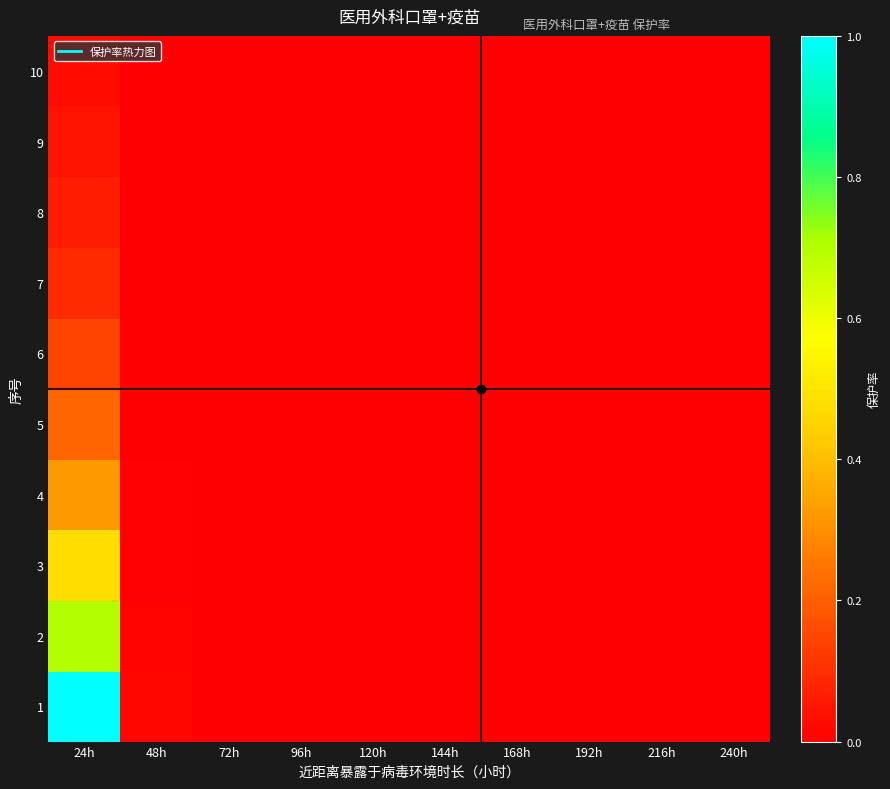

Reading left to right, list all the values displayed in this chart.

1: 24h=1.0	48h=0.0	72h=0.0	96h=0.0	120h=0.0	144h=0.0	168h=0.0	192h=0.0	216h=0.0	240h=0.0
2: 24h=0.7	48h=0.0	72h=0.0	96h=0.0	120h=0.0	144h=0.0	168h=0.0	192h=0.0	216h=0.0	240h=0.0
3: 24h=0.5	48h=0.0	72h=0.0	96h=0.0	120h=0.0	144h=0.0	168h=0.0	192h=0.0	216h=0.0	240h=0.0
4: 24h=0.3	48h=0.0	72h=0.0	96h=0.0	120h=0.0	144h=0.0	168h=0.0	192h=0.0	216h=0.0	240h=0.0
5: 24h=0.2	48h=0.0	72h=0.0	96h=0.0	120h=0.0	144h=0.0	168h=0.0	192h=0.0	216h=0.0	240h=0.0
6: 24h=0.1	48h=0.0	72h=0.0	96h=0.0	120h=0.0	144h=0.0	168h=0.0	192h=0.0	216h=0.0	240h=0.0
7: 24h=0.1	48h=0.0	72h=0.0	96h=0.0	120h=0.0	144h=0.0	168h=0.0	192h=0.0	216h=0.0	240h=0.0
8: 24h=0.1	48h=0.0	72h=0.0	96h=0.0	120h=0.0	144h=0.0	168h=0.0	192h=0.0	216h=0.0	240h=0.0
9: 24h=0.0	48h=0.0	72h=0.0	96h=0.0	120h=0.0	144h=0.0	168h=0.0	192h=0.0	216h=0.0	240h=0.0
10: 24h=0.0	48h=0.0	72h=0.0	96h=0.0	120h=0.0	144h=0.0	168h=0.0	192h=0.0	216h=0.0	240h=0.0